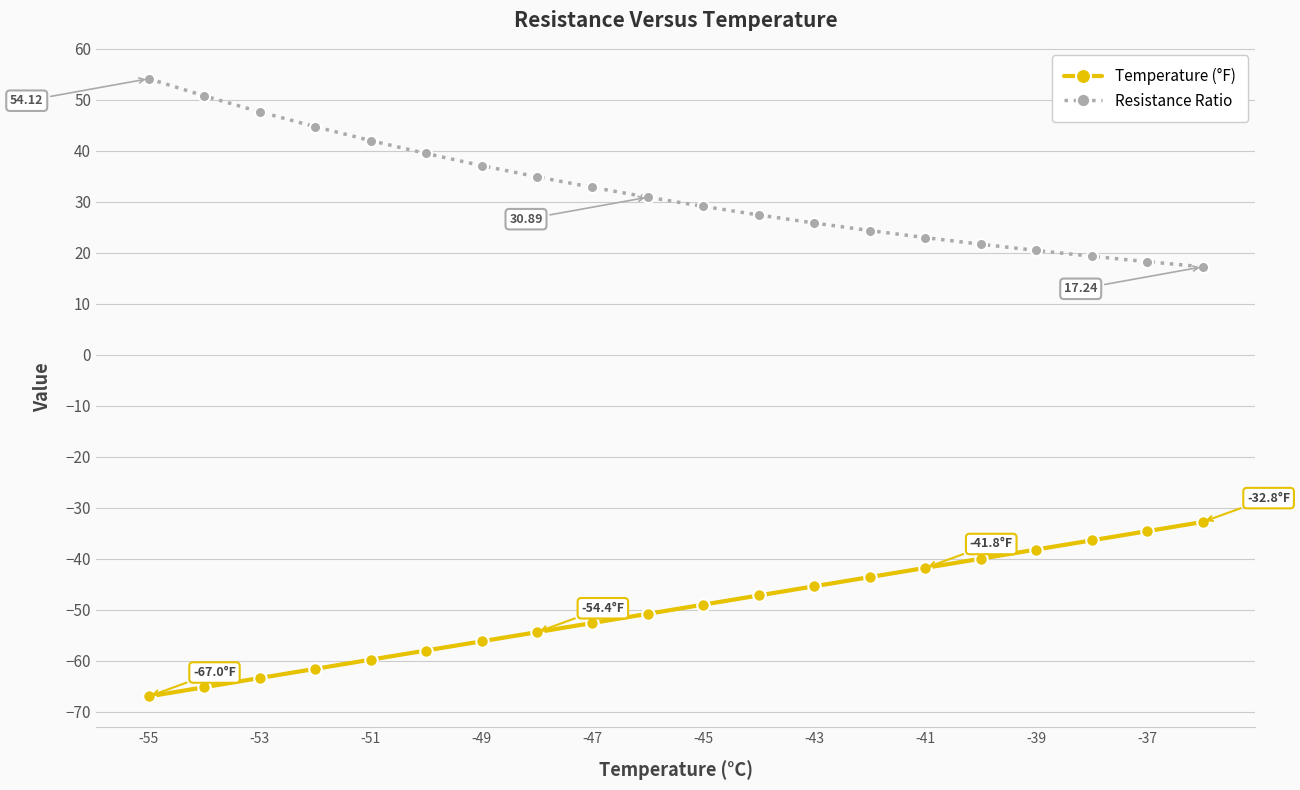

What is the difference between the second highest and second lowest values in the Resistance Ratio series?

32.5